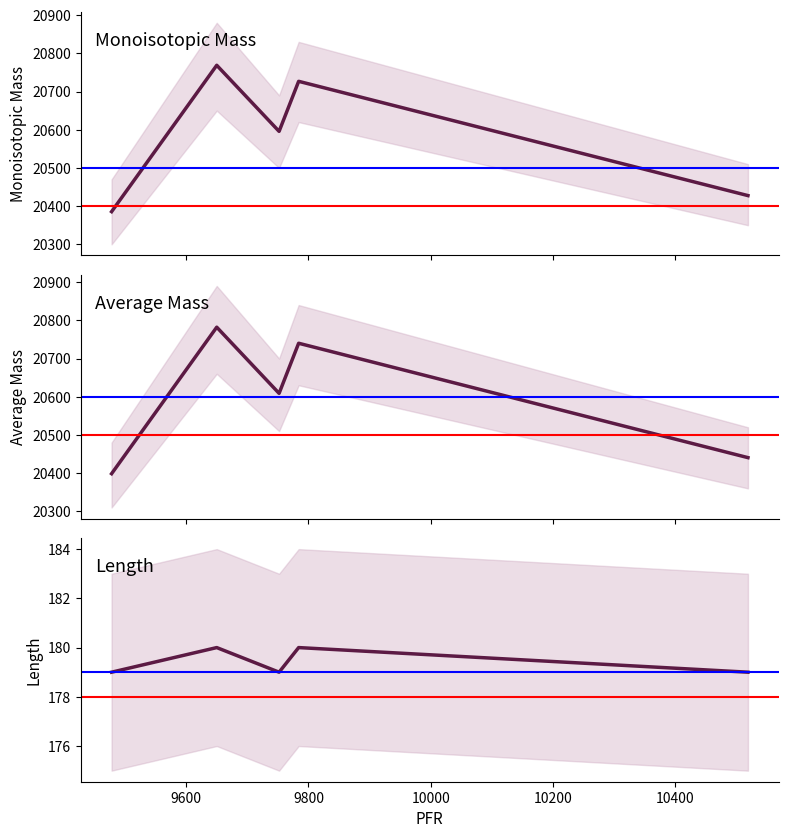

The Length series shows 105.9 at 9600. True or false?

False